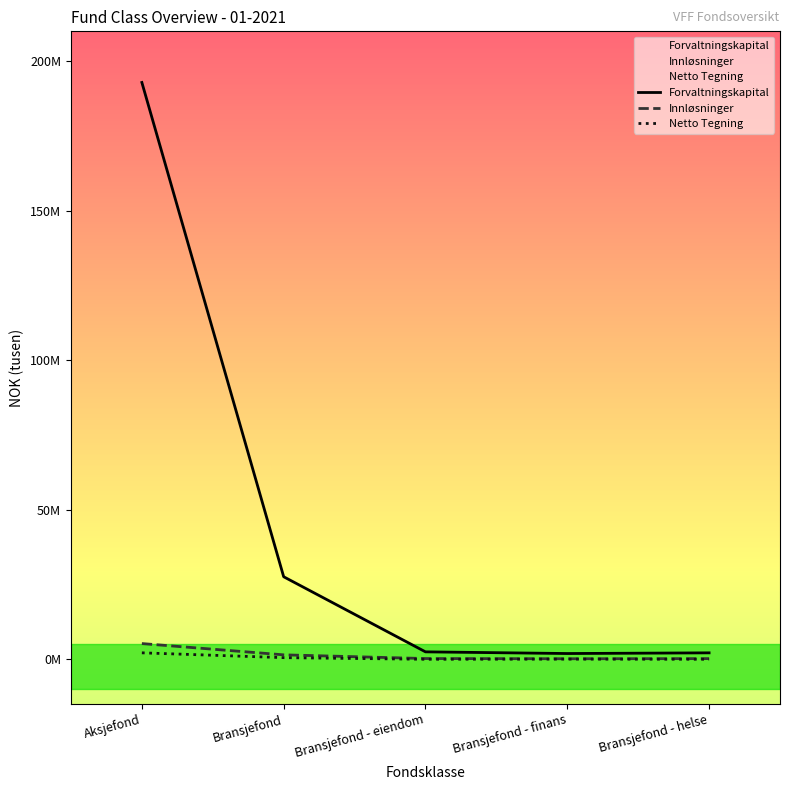

Does the chart display data point markers on the line(s)?

No